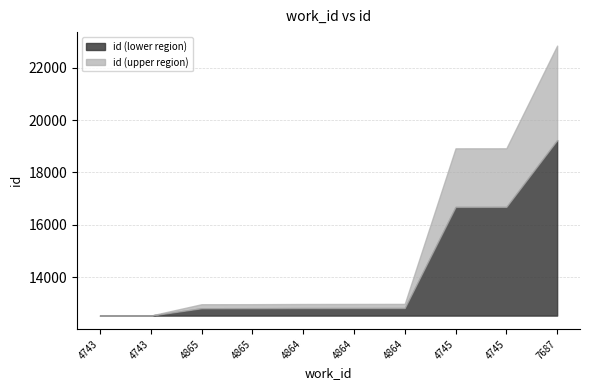

List the labels in order of value, smallest first.

4743, 4743, 4865, 4865, 4864, 4864, 4864, 4745, 4745, 7687